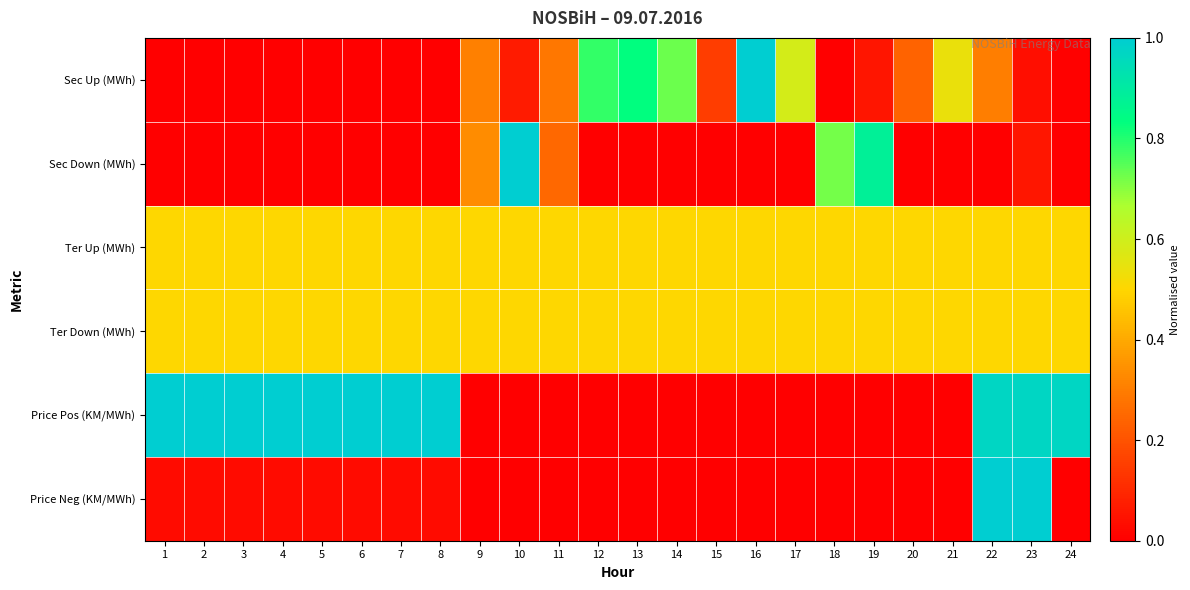

Between 23 and 5, which is larger?

23